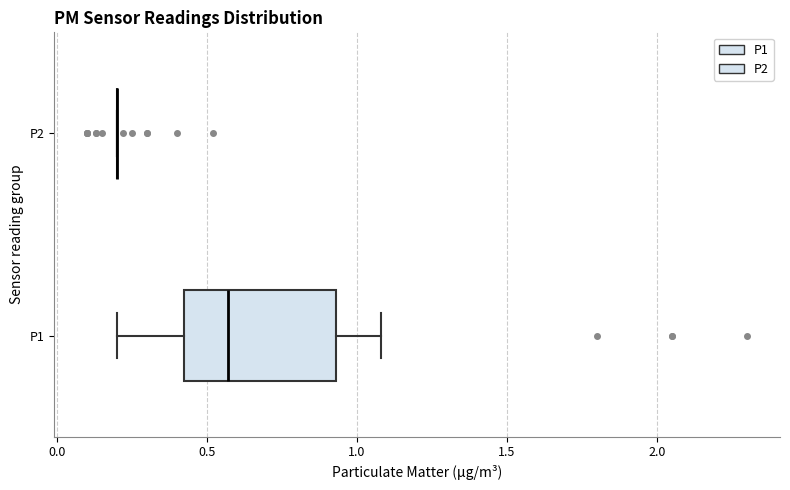

Reading bottom to top, transcribe this box plot: for each box, give where its median line is, the range the box spans, and where its two whiskers end, as read against the x-axis. The values are not printed on the chart, so give them approximately, as read against the axis.

P1: median 0.55, box 0.40 to 0.95, whiskers 0.20 to 1.10
P2: box collapsed to a line at 0.20, whiskers 0.20 to 0.20